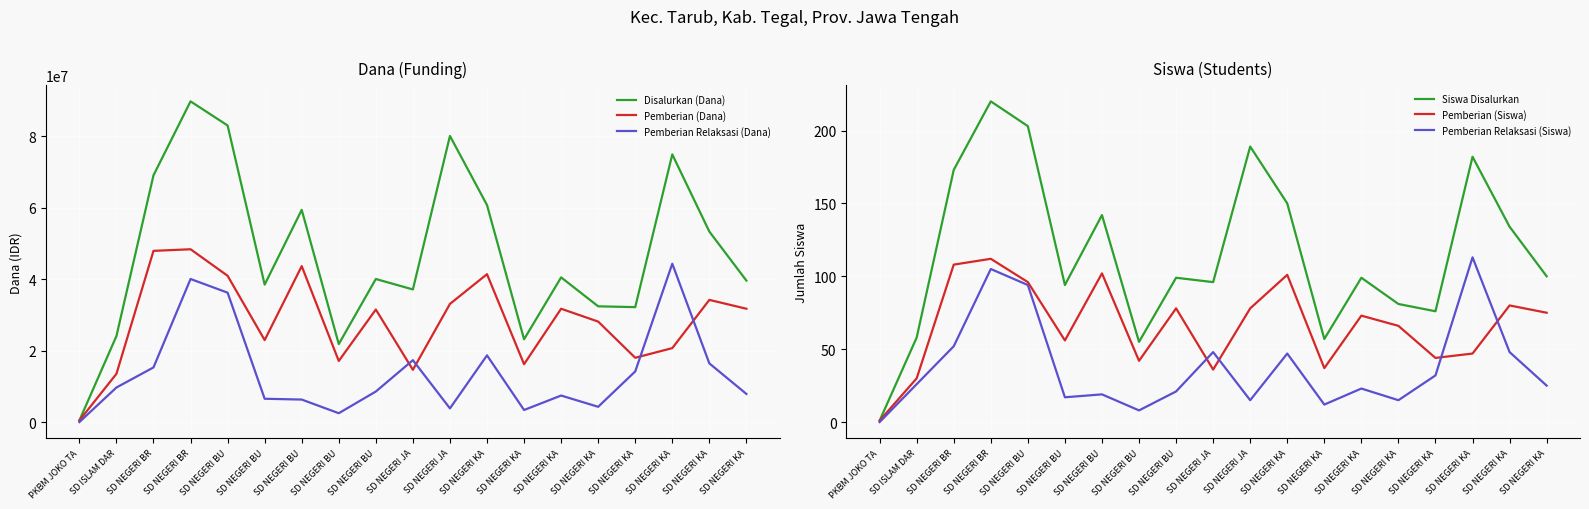

Which category has the lowest value in the Pemberian Relaksasi (Dana) series?

PKBM JOKO TA